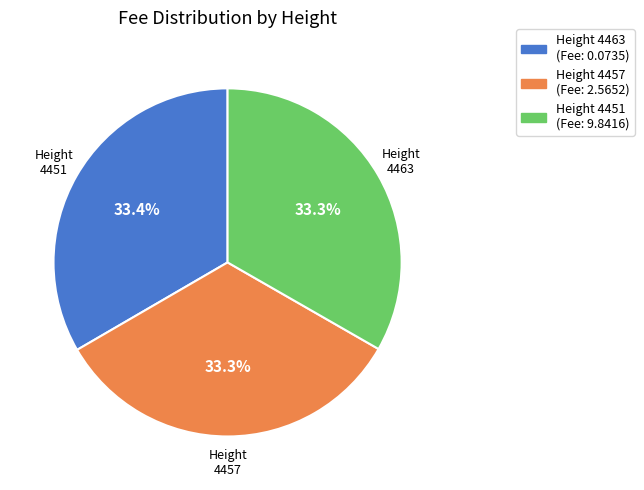

Is there a majority slice in this chart?

No